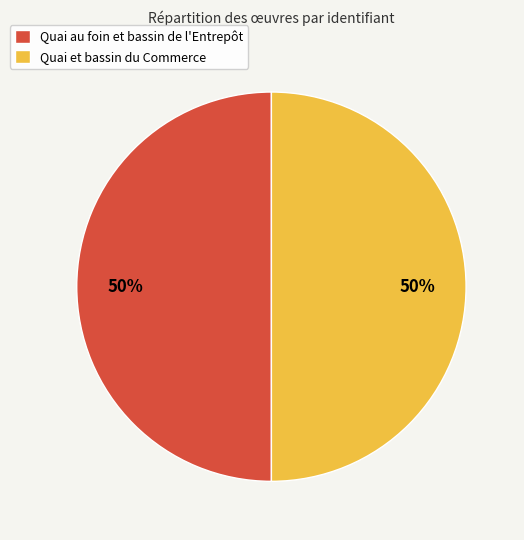

Is it true that Quai au foin et bassin de l'Entrepôt is 50% of the pie?

True